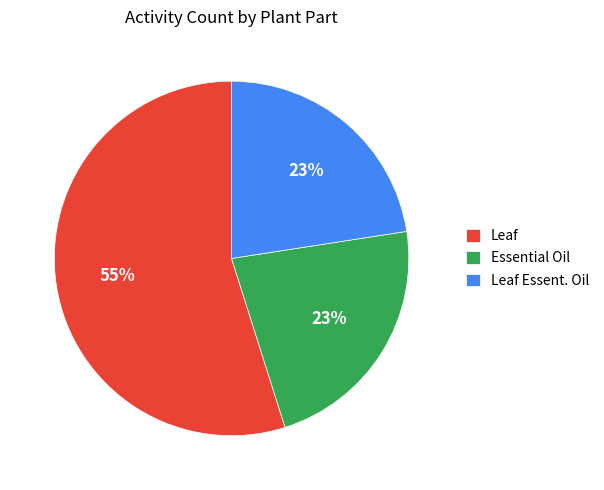

To the nearest percent, what is the difference between the Leaf and Essential Oil slice percentages?

32%